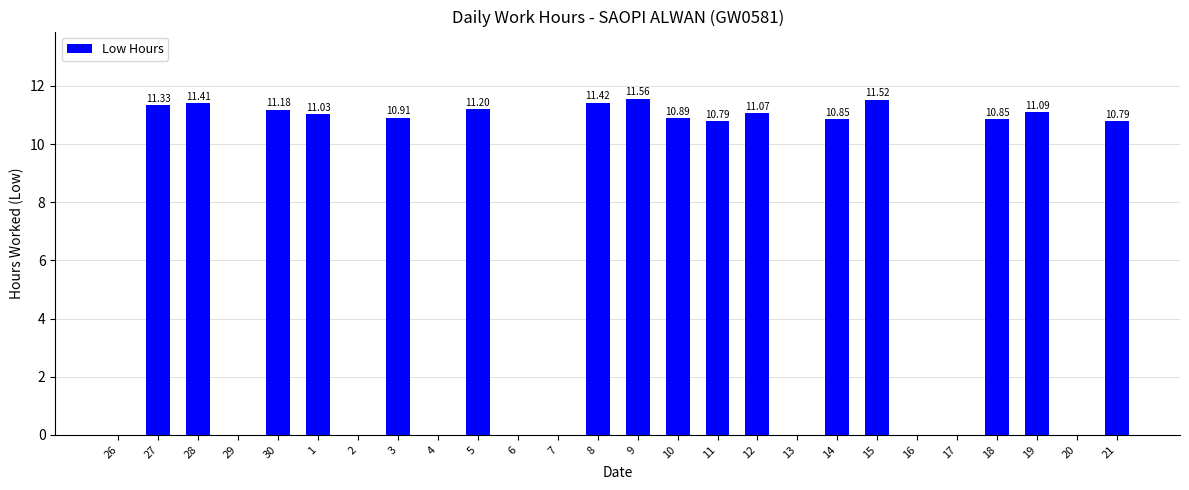

What is the sum of the values at 28 and 2?

11.4